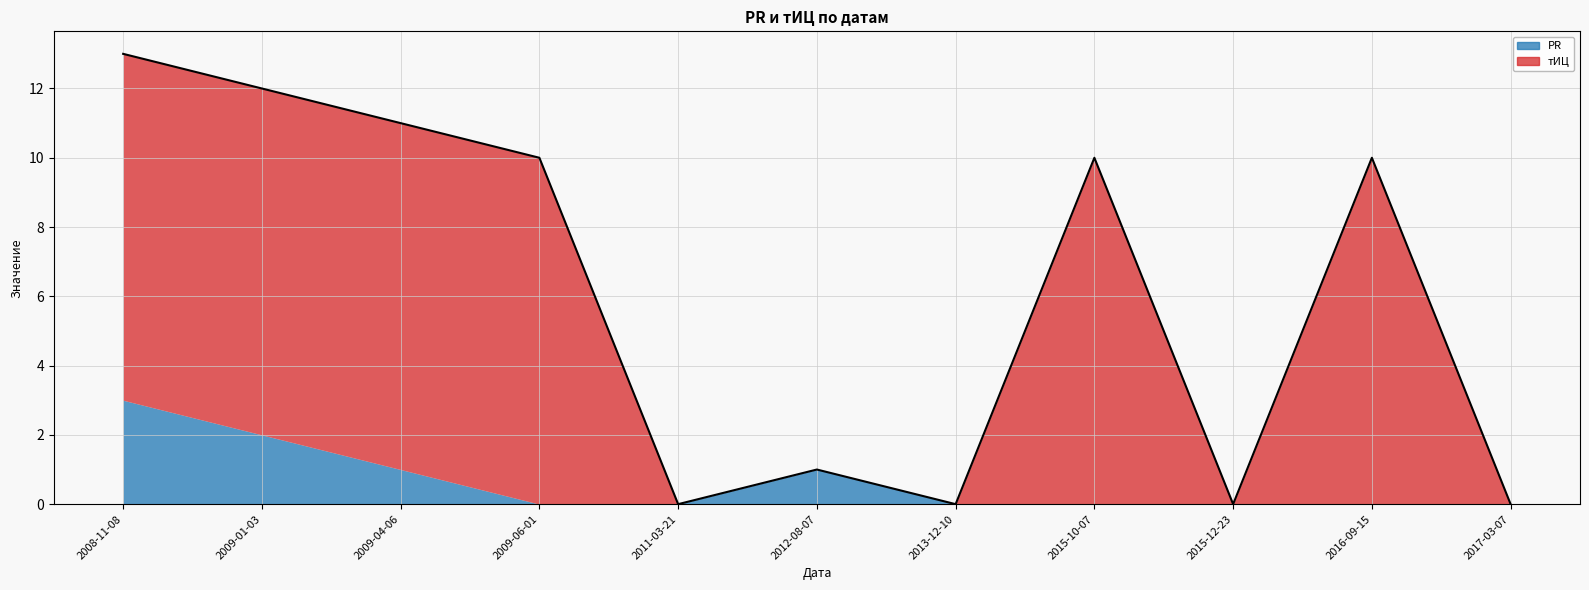

Is it true that the value at 2011-03-21 is 8?

False